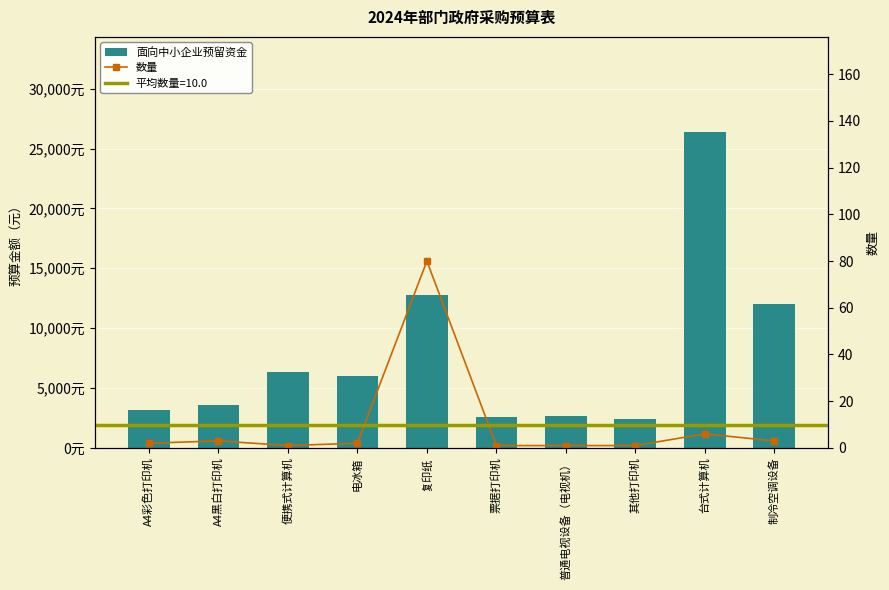

What is the label of the 1st bar from the left?

A4彩色打印机